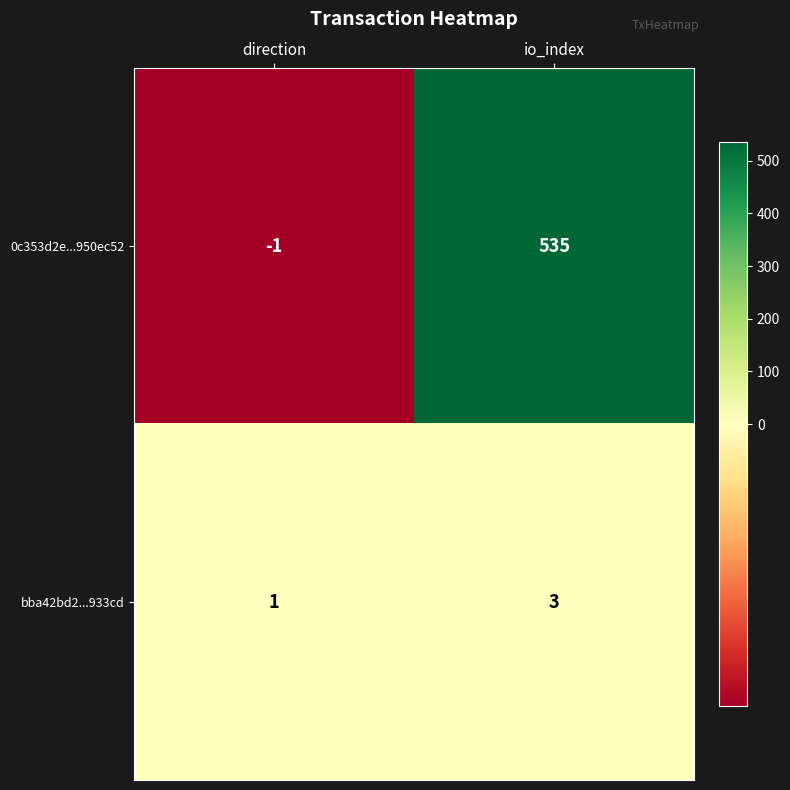

Reading left to right, extract all data points from this chart.

0c353d2e...950ec52: direction=-1	io_index=535
bba42bd2...933cd: direction=1	io_index=3